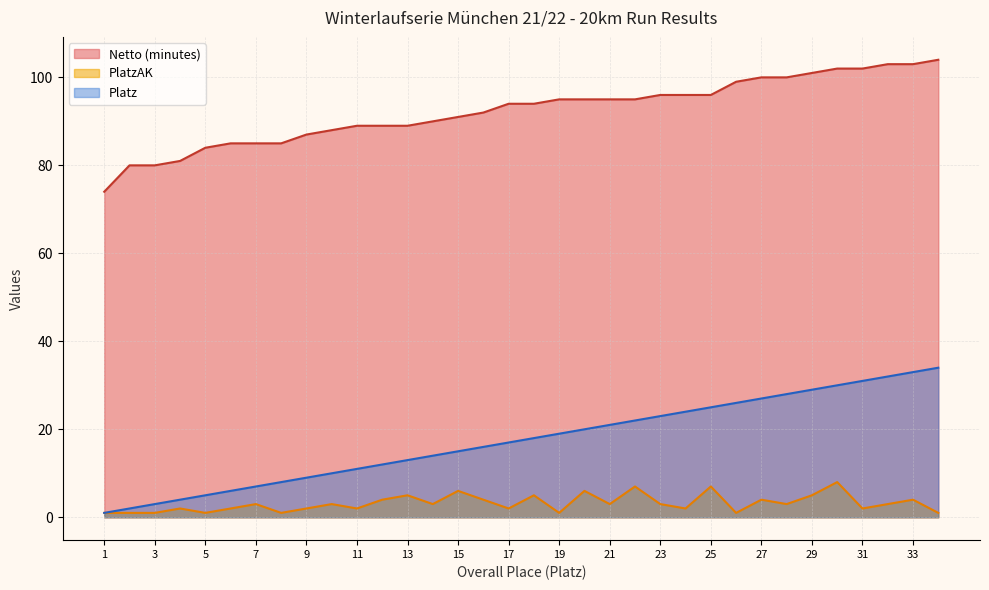

True or false: Netto_min has a value of 91 at 15.

True